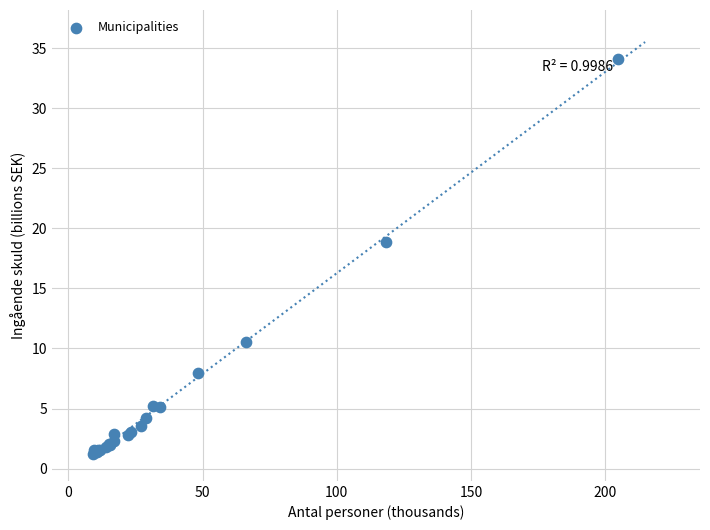

What Y value in the scatter plot is closest to 17?

18.9